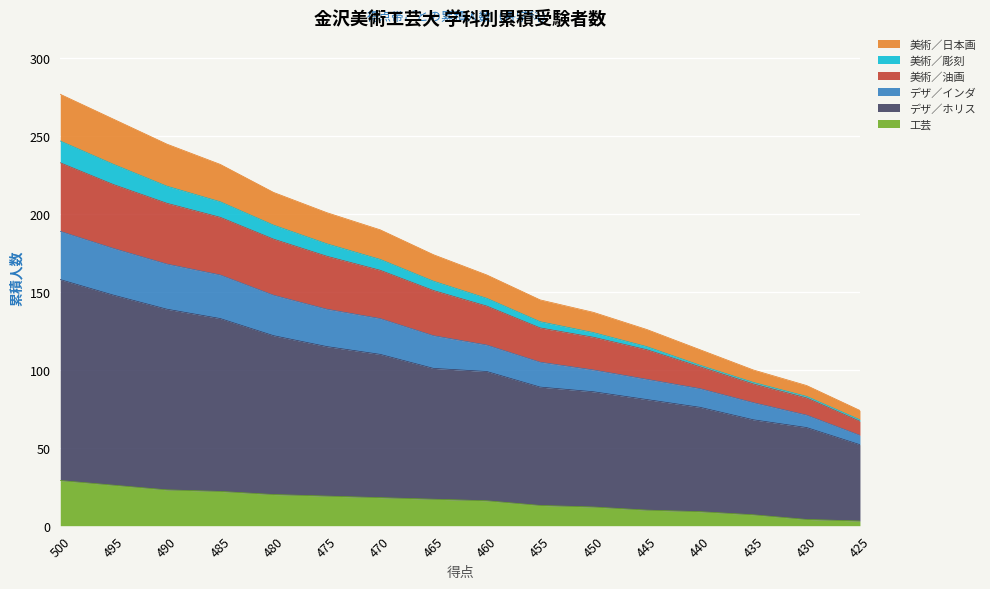

Between 470 and 425, which is larger?

470